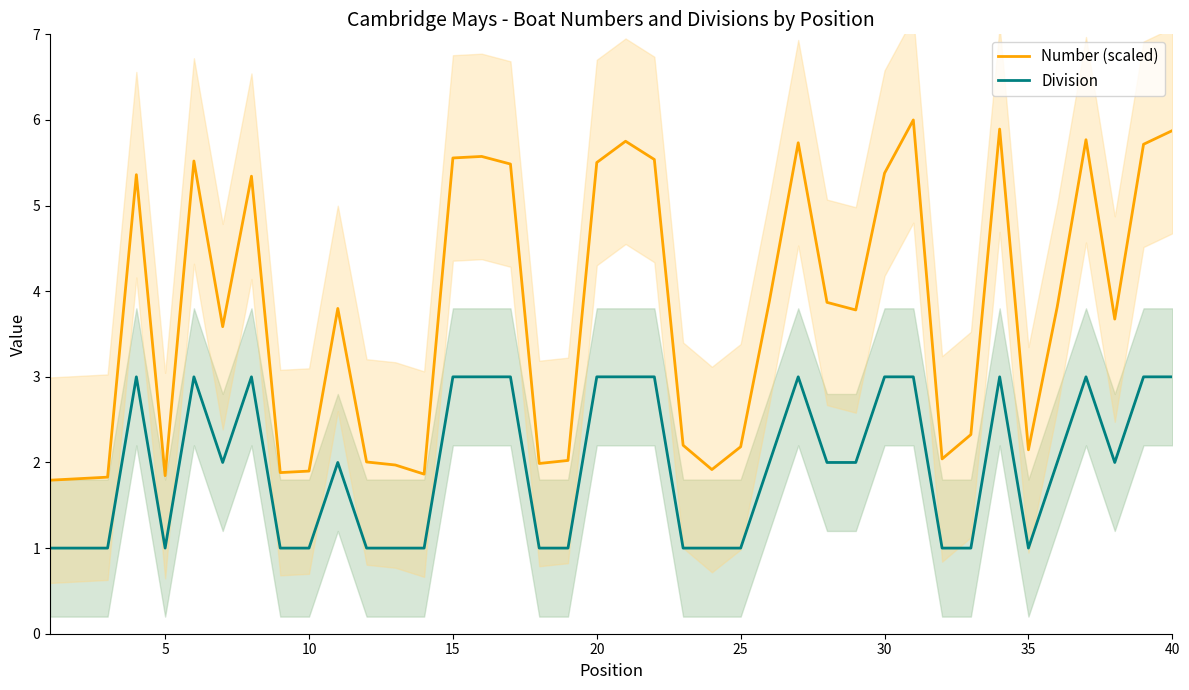

What is the maximum value for Number (scaled)?

6.0